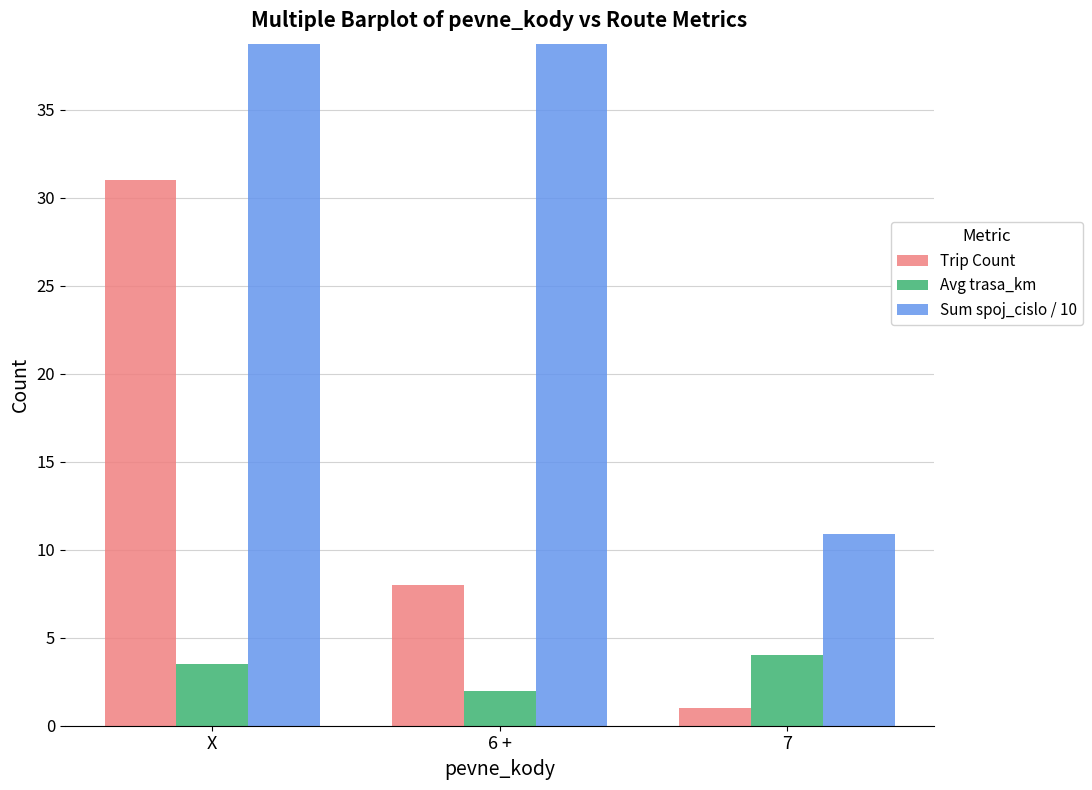

What is the average value of the Avg trasa_km series?

3.2